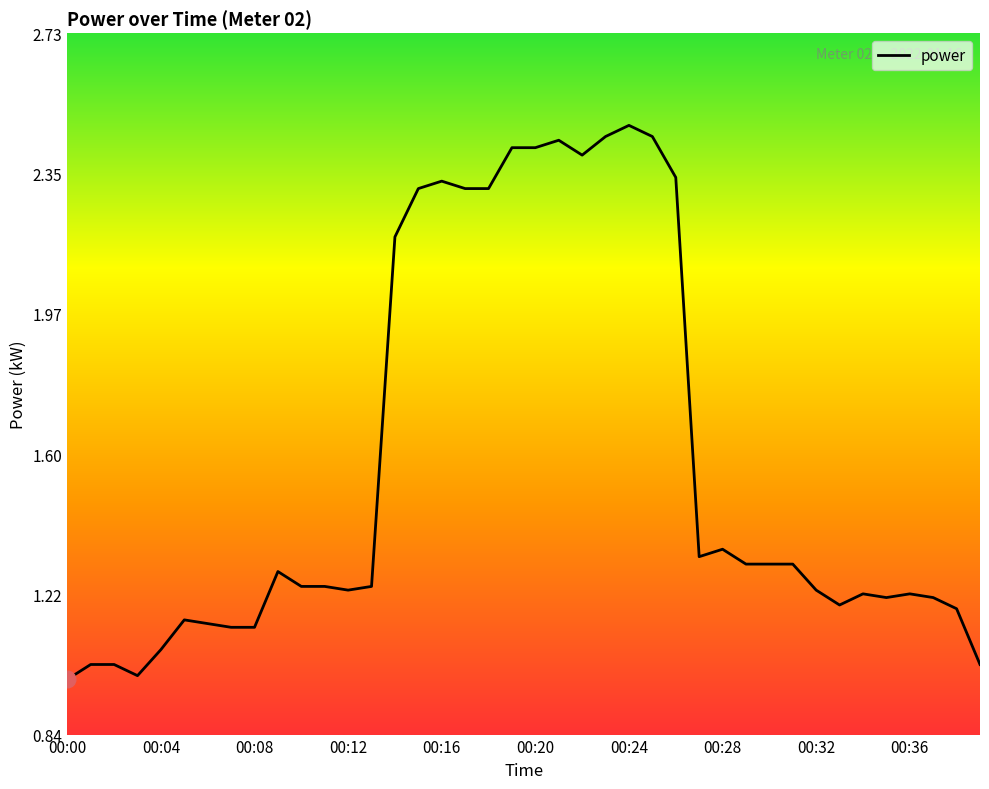

What is the difference between the maximum and minimum values?

1.5